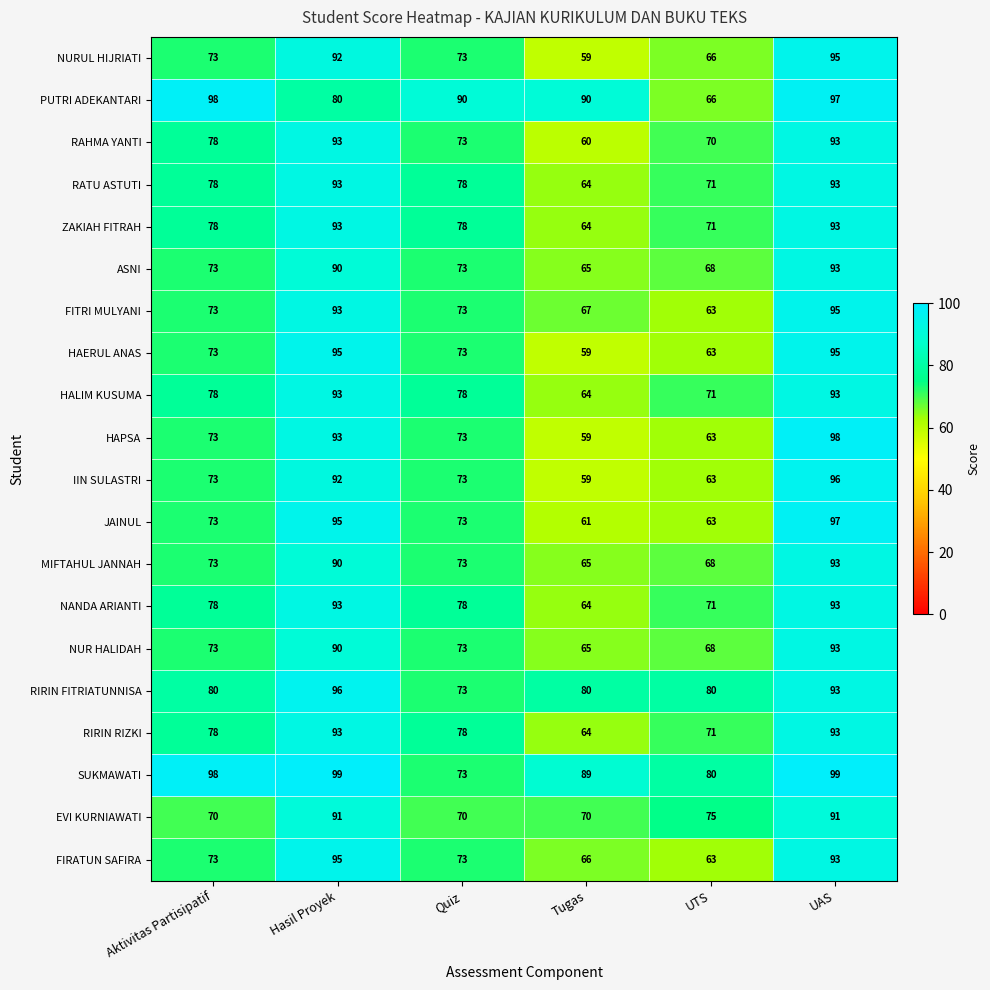

What is the approximate value of RIRIN RIZKI at Aktivitas Partisipatif, to the nearest 10?

80